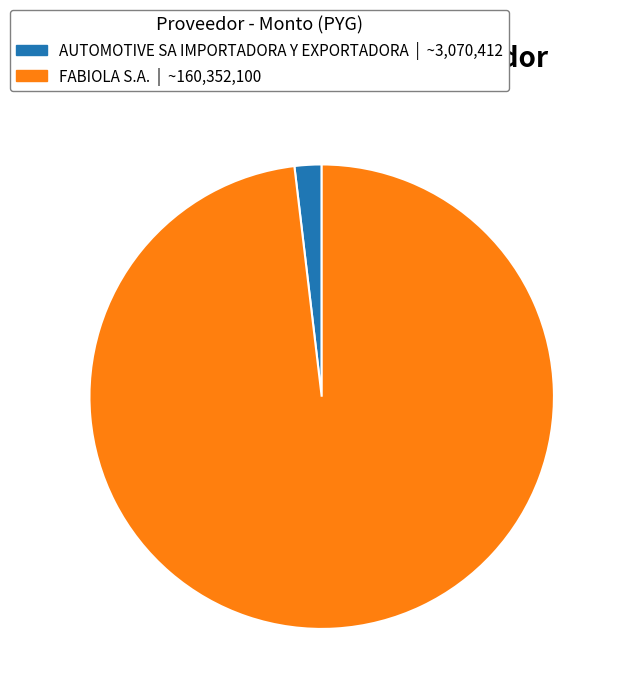

How many segments does this pie chart have?

2